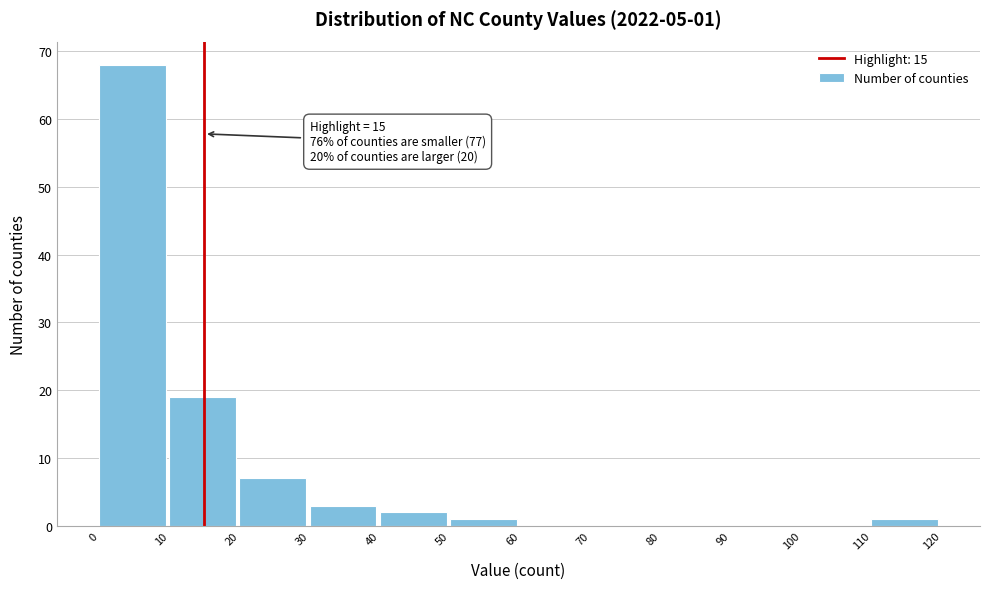

Which range on the x-axis has the tallest bar?

0 to 10